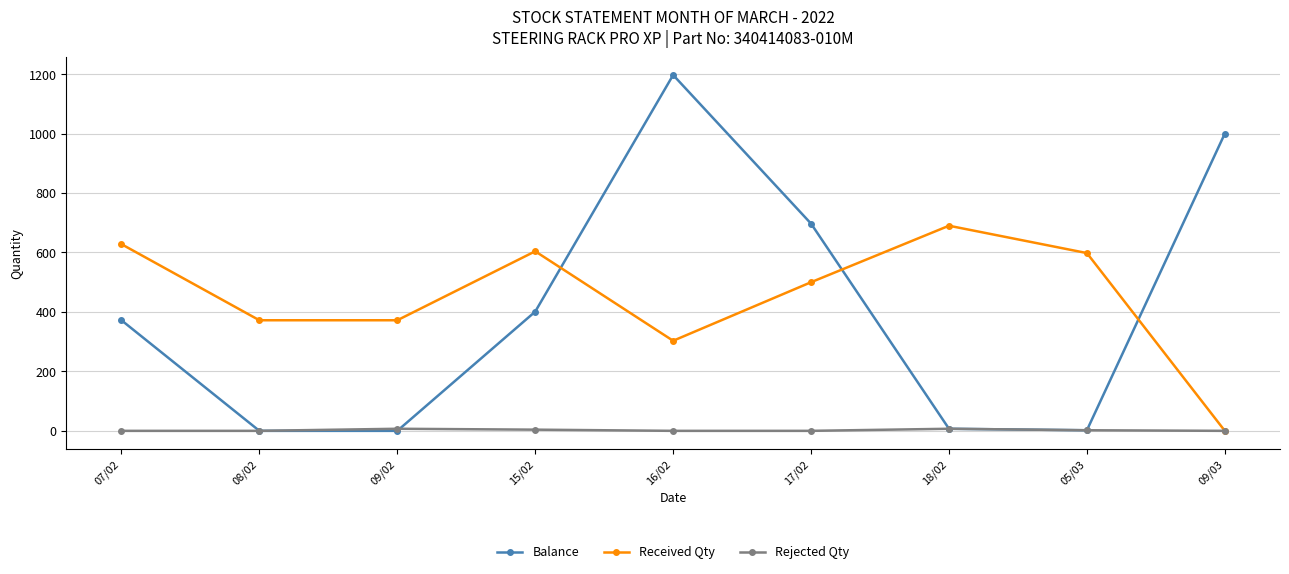

True or false: Balance has more than 1 interior local peaks.

False